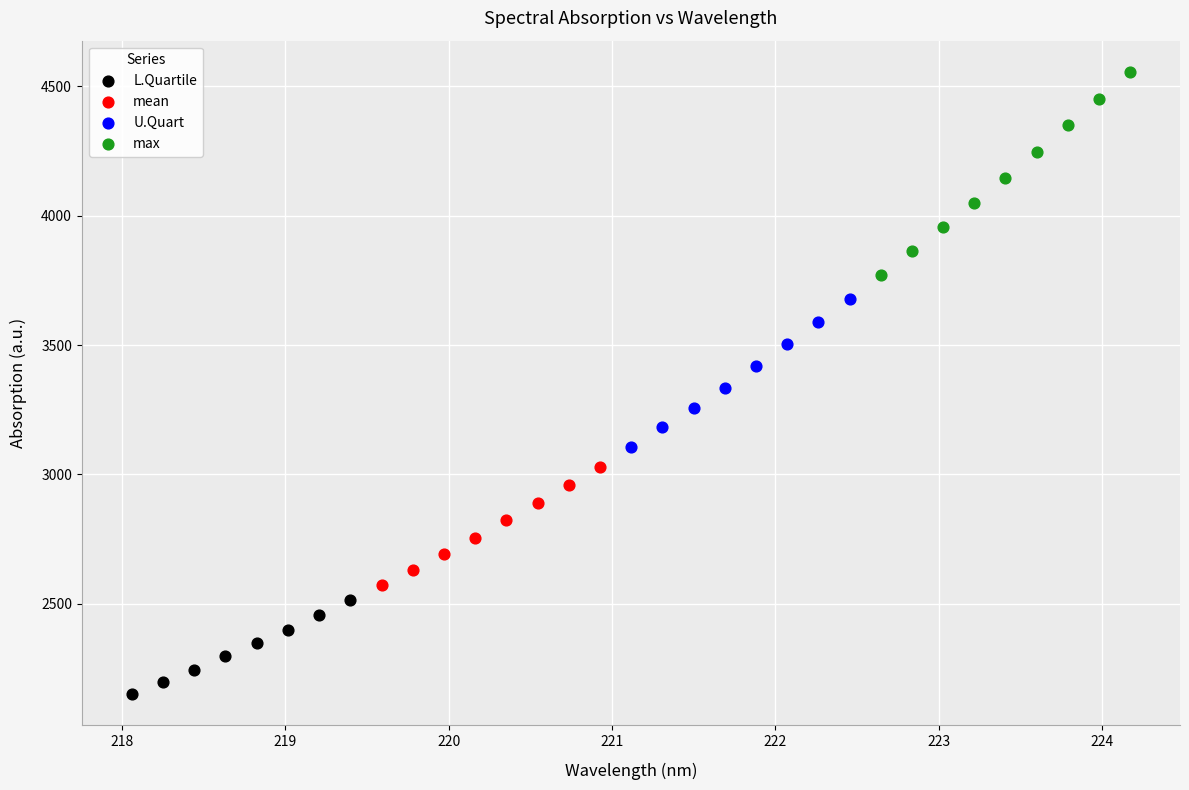

Which series contains the highest Y value?

max